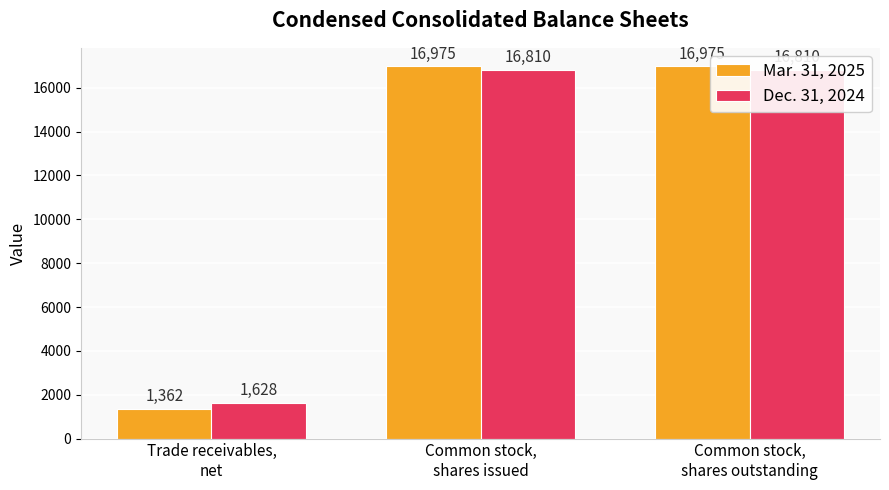

Count the Mar. 31, 2025 values in the range 1362 to 16975.

3